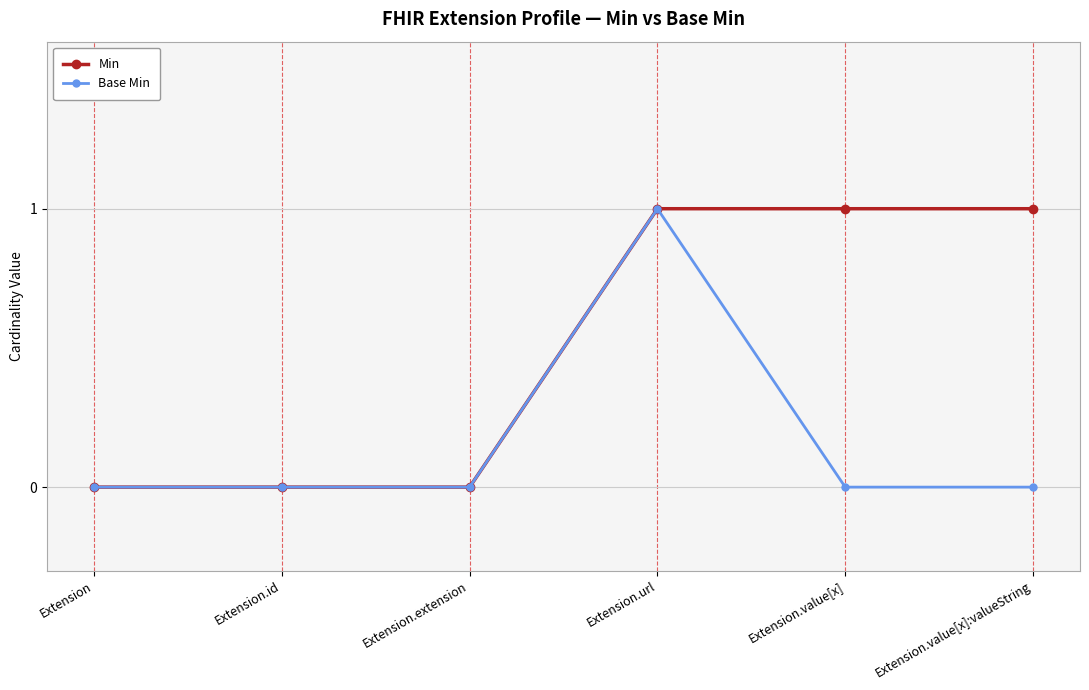

Is the value of Base Min at Extension.value[x] greater than the value of Min at Extension.value[x]?

No